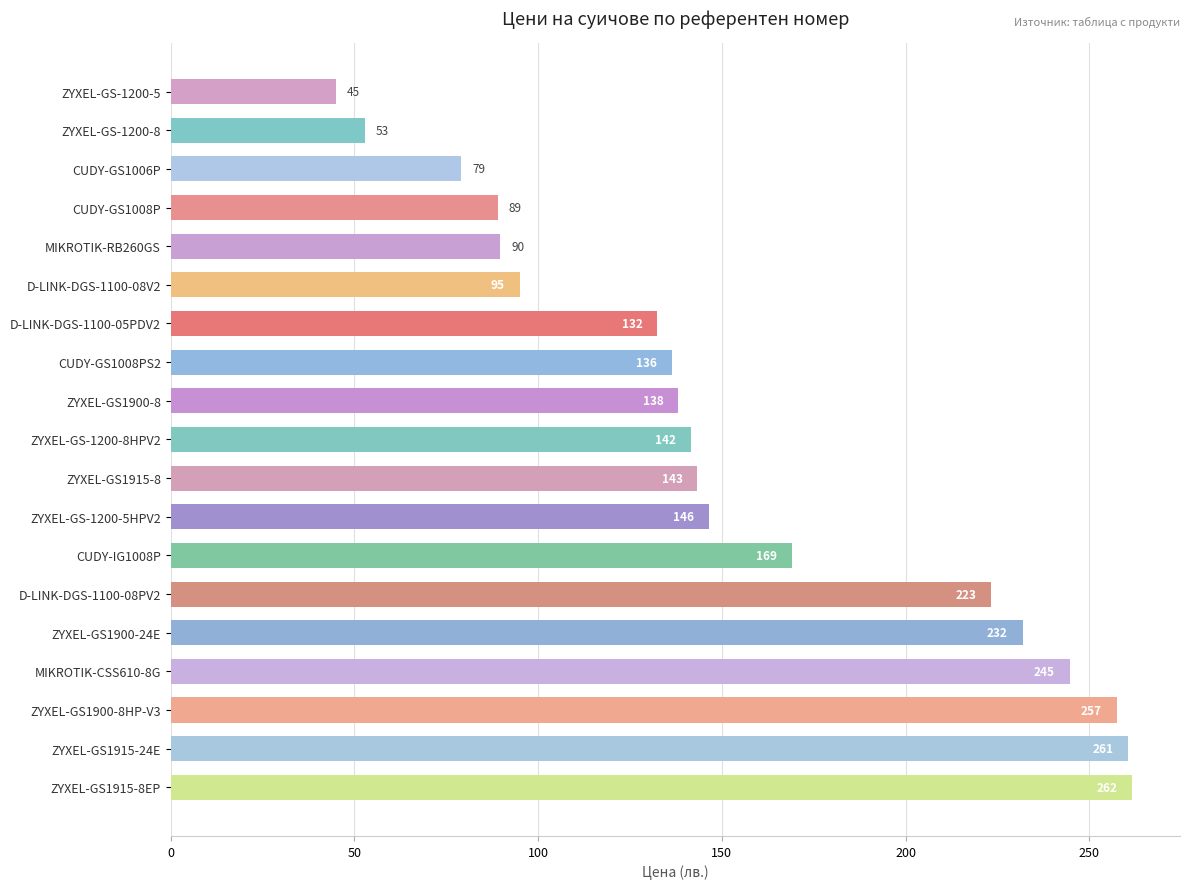

True or false: the data shows 34.2 at CUDY-IG1008P.

False